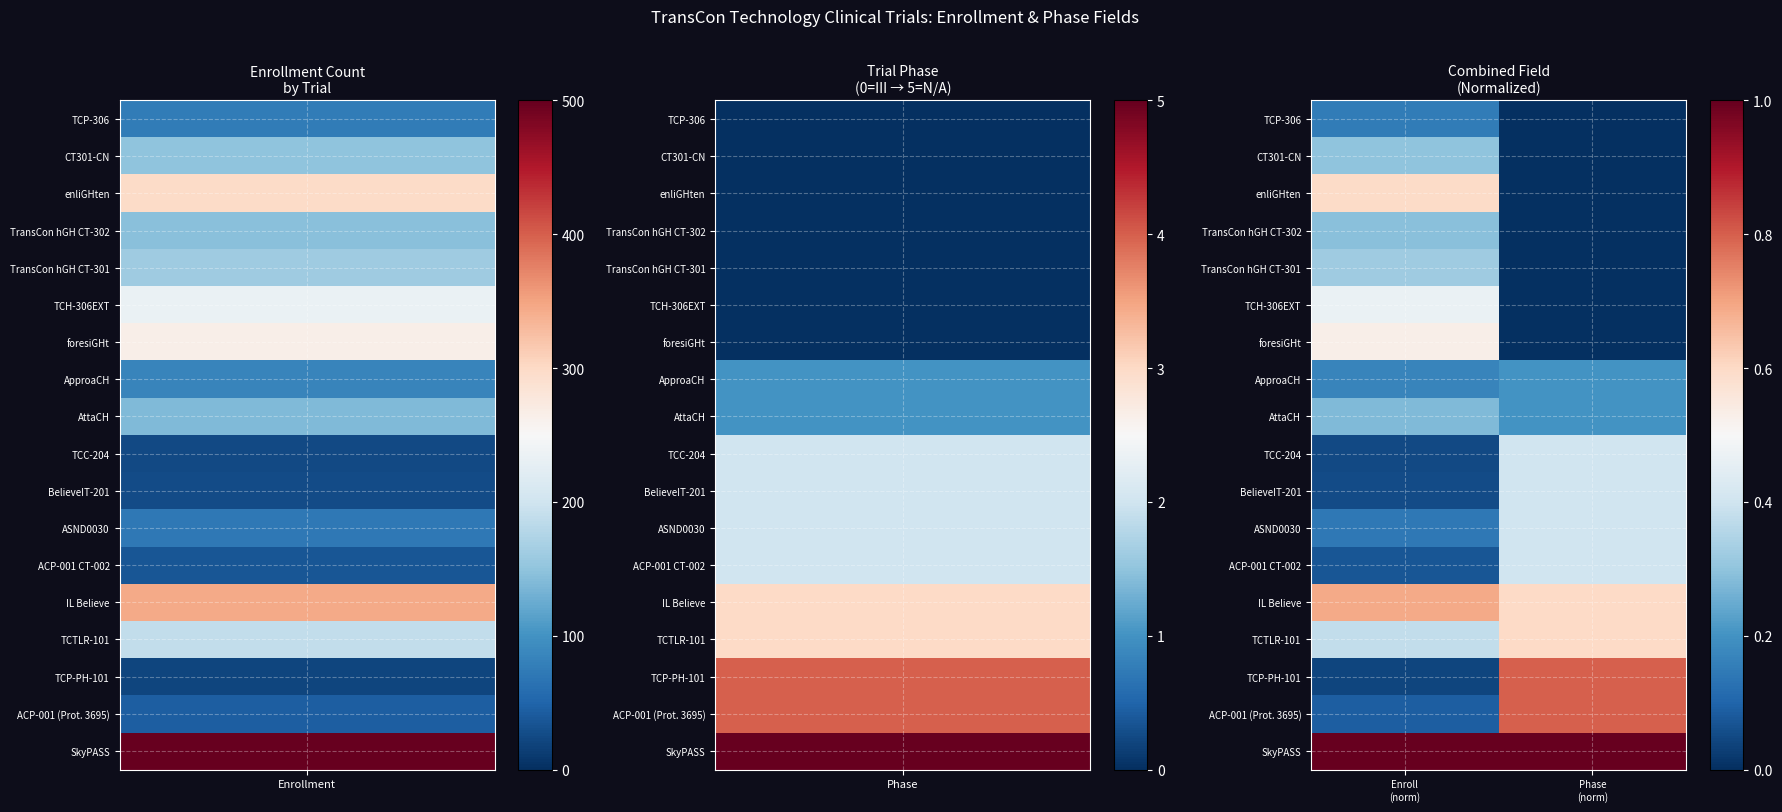

How many data points does each series have?

2